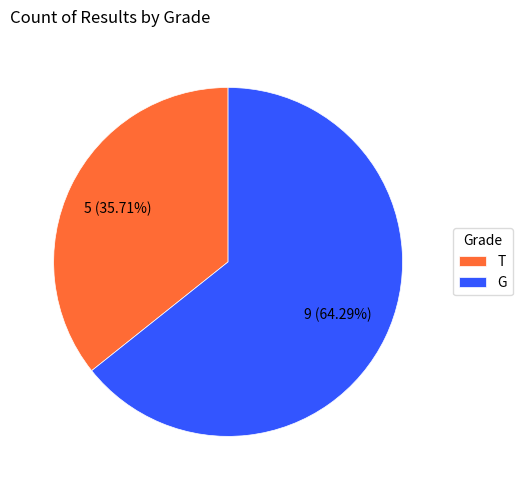

To the nearest percent, what portion does T represent?

36%